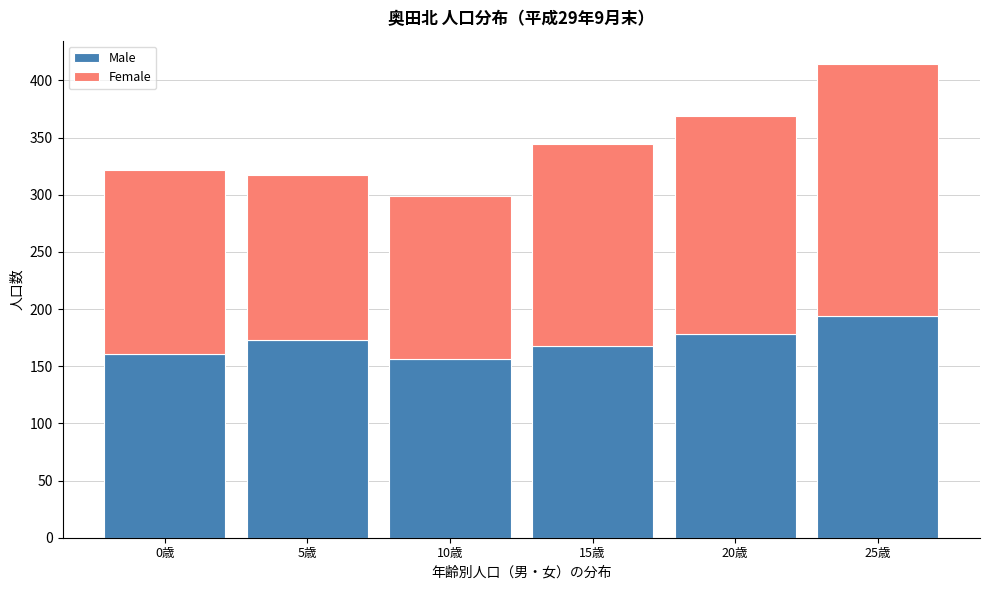

Reading left to right, transcribe the values for Male.

0歳=161	5歳=173	10歳=156	15歳=168	20歳=178	25歳=194